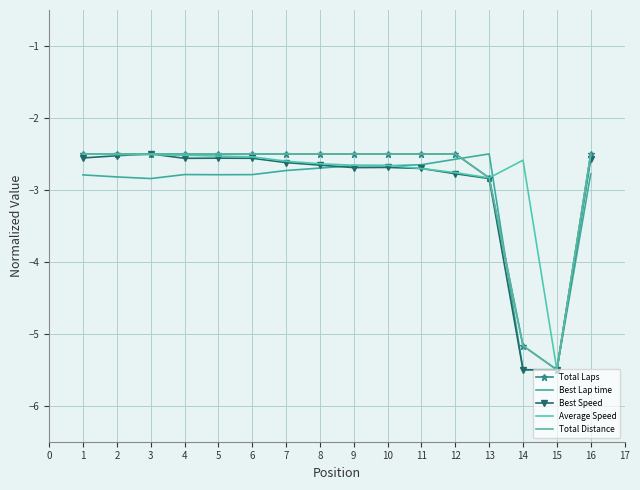

What is the approximate value of Total Laps at 3?

-2.5